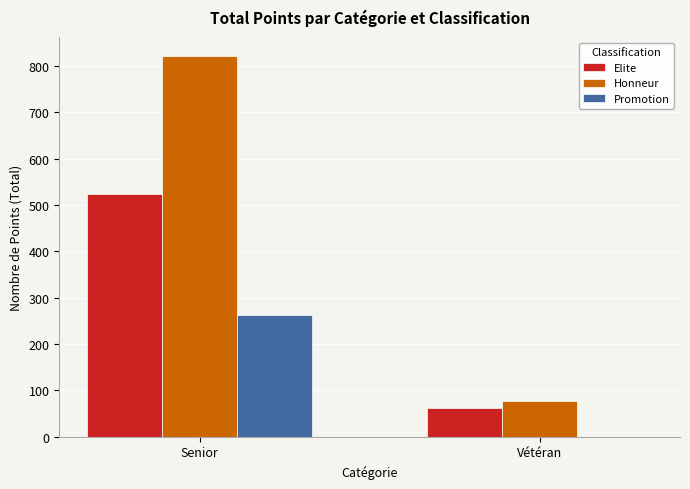

Which series changed the most between Senior and Vétéran?

Honneur